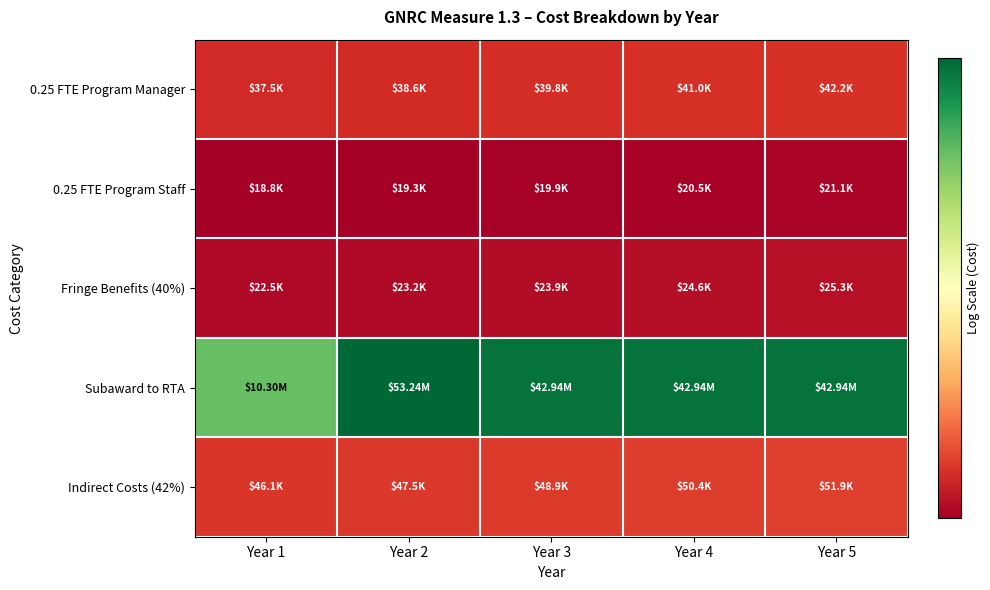

At how many categories does at least one series exceed 13?

5